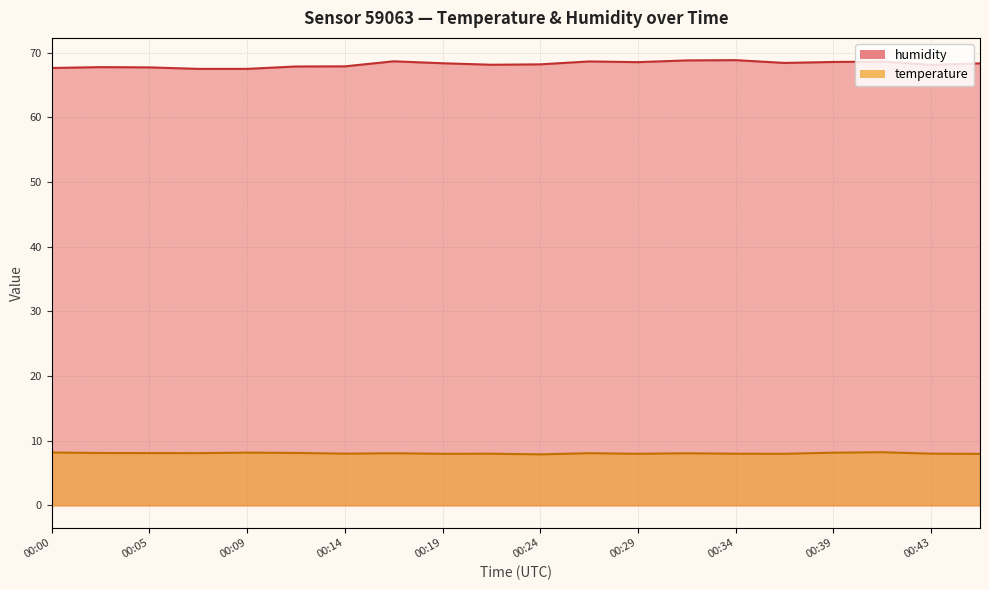

What is the sum of all temperature values?

160.9